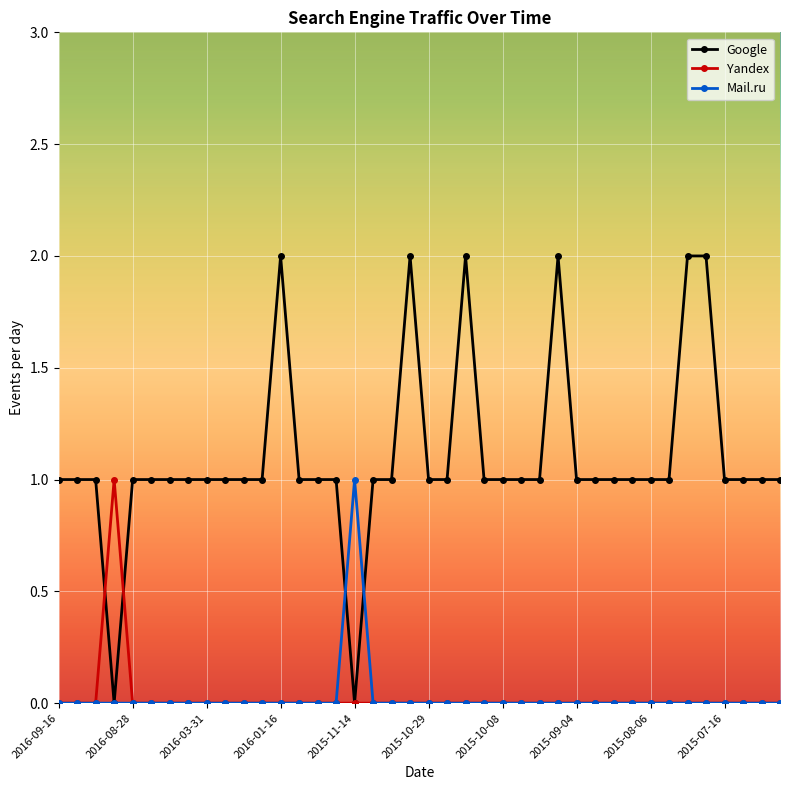

Which series has the widest spread of values?

Google